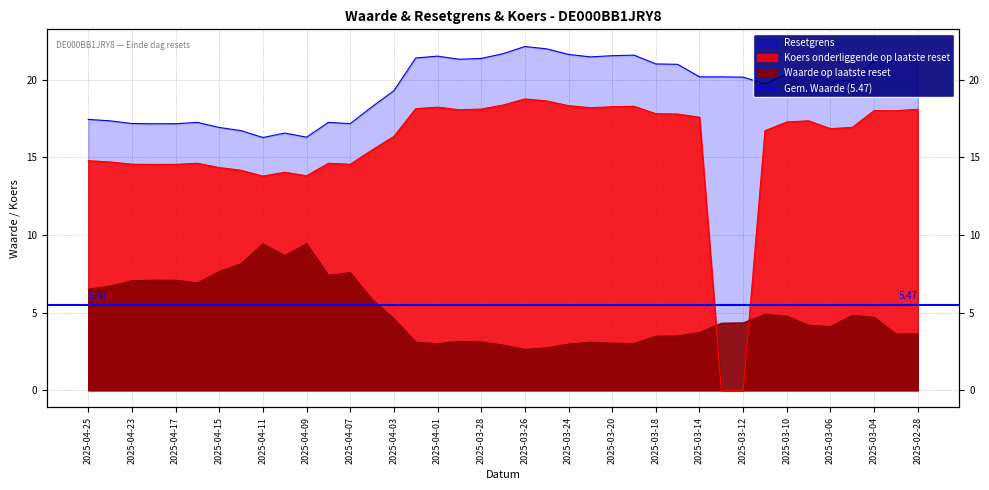

Reading left to right, extract all data points from this chart.

Waarde op laatste reset: 6.5	6.7	7.0	7.1	7.1	6.9	7.6	8.2	9.4	8.7	9.4	7.4	7.6	5.8	4.6	3.1	3.0	3.1	3.1	2.9	2.6	2.7	3.0	3.1	3.0	3.0	3.5	3.5	3.7	4.3	4.3	4.9	4.8	4.2	4.1	4.8	4.7	3.6	3.6
Resetgrens: 17.4	17.3	17.2	17.2	17.2	17.2	16.9	16.7	16.3	16.6	16.3	17.2	17.2	18.3	19.3	21.4	21.5	21.3	21.4	21.7	22.1	22.0	21.6	21.5	21.5	21.6	21.0	21.0	20.2	20.2	20.2	19.7	20.4	20.5	19.9	20.0	21.2	21.2	21.4
Koers onderliggende op laatste reset: 14.8	14.7	14.6	14.5	14.5	14.6	14.3	14.2	13.8	14.0	13.8	14.6	14.6	15.5	16.3	18.1	18.2	18.1	18.1	18.4	18.8	18.6	18.3	18.2	18.3	18.3	17.8	17.8	17.6	0.0	0.0	16.7	17.3	17.4	16.8	16.9	18.0	18.0	18.1